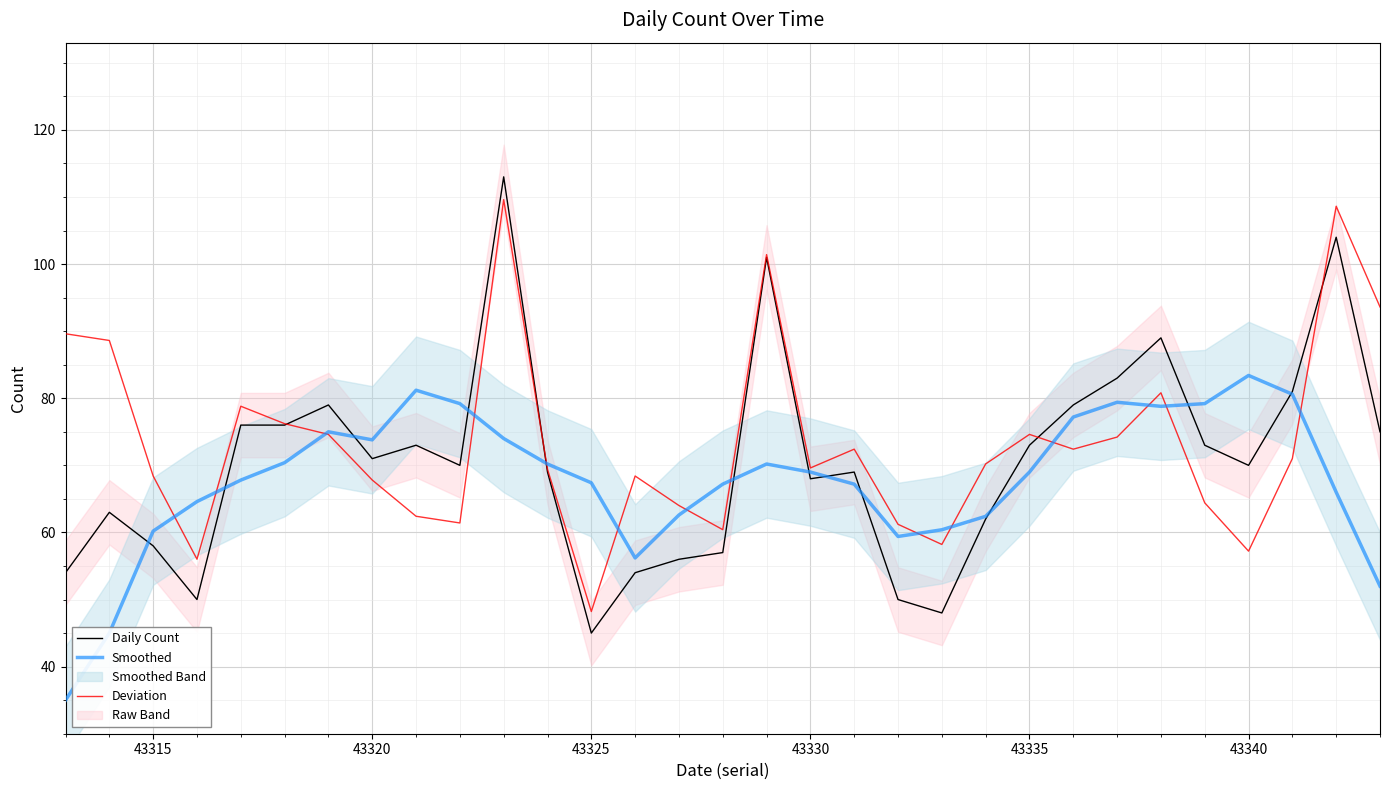

True or false: Daily Count and Smoothed cross at least once.

True